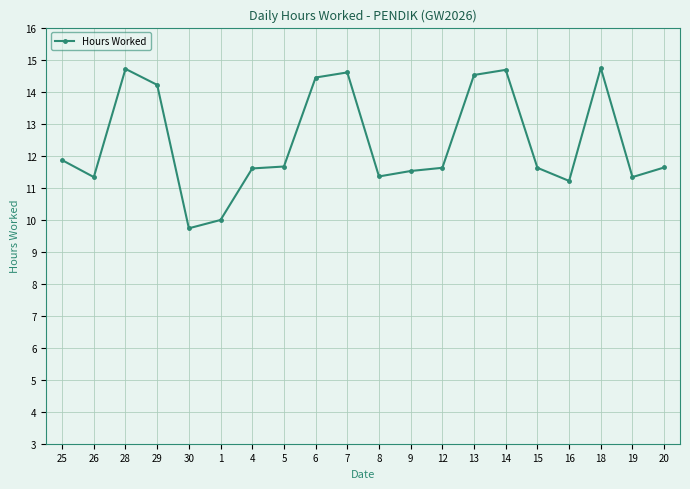

The value at 1 is 5.7. True or false?

False